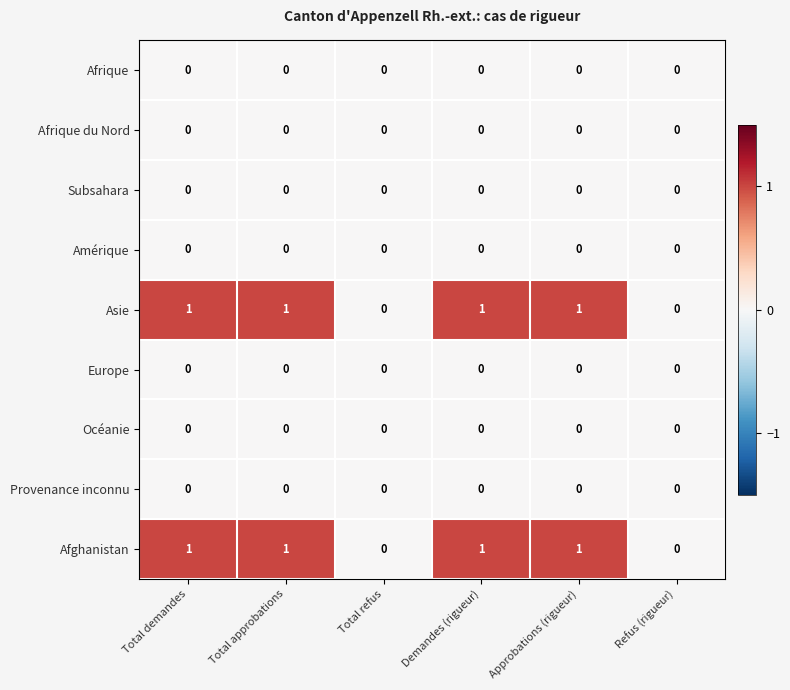

How many distinct data groups are displayed?

9